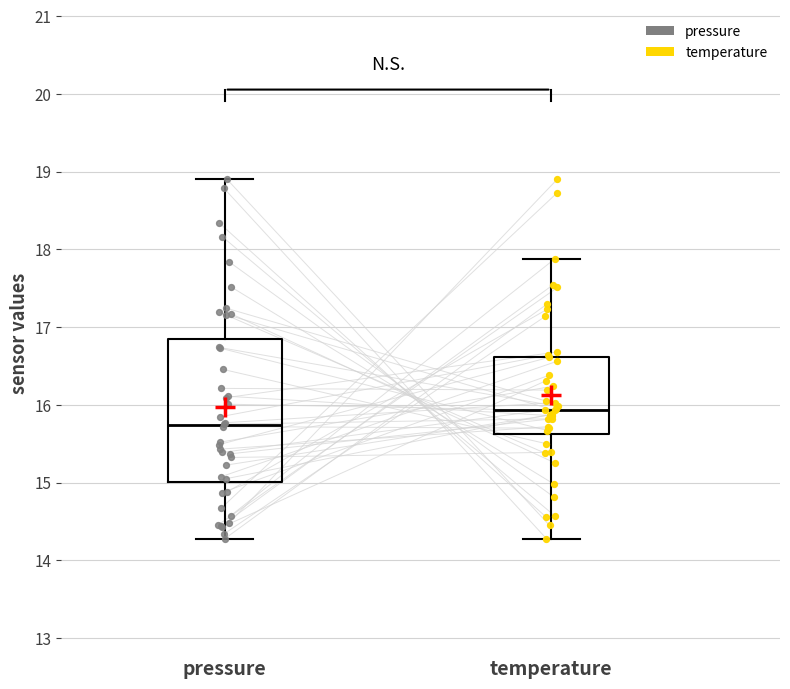

Reading left to right, transcribe this box plot: for each box, give where its median line is, the range the box spans, and where its two whiskers end, as read against the y-axis. The values are not printed on the chart, so give them approximately, as read against the axis.

pressure: median 15.7, box 15.0 to 16.8, whiskers 14.3 to 18.9
temperature: median 15.9, box 15.6 to 16.6, whiskers 14.3 to 17.9